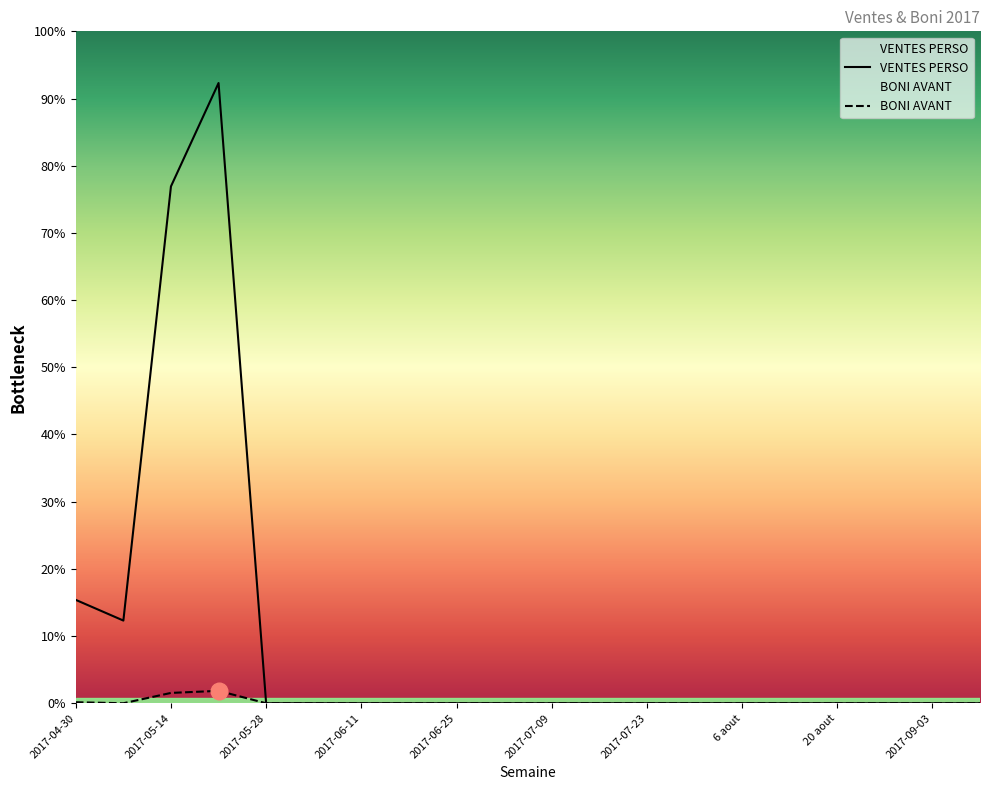

Does the chart display data point markers on the line(s)?

No